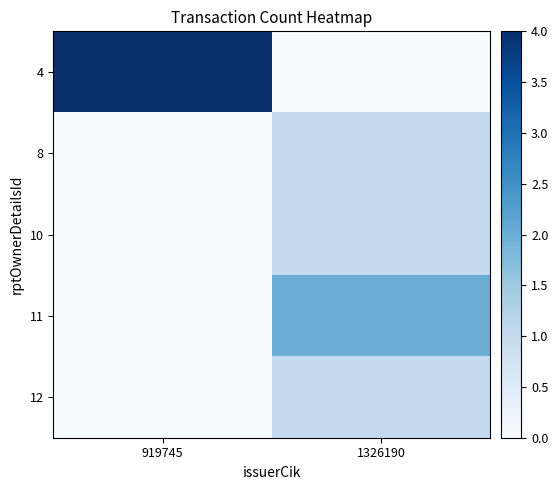

Reading left to right, transcribe all the data shown in this chart.

4: 919745=4	1326190=0
8: 919745=0	1326190=1
10: 919745=0	1326190=1
11: 919745=0	1326190=2
12: 919745=0	1326190=1